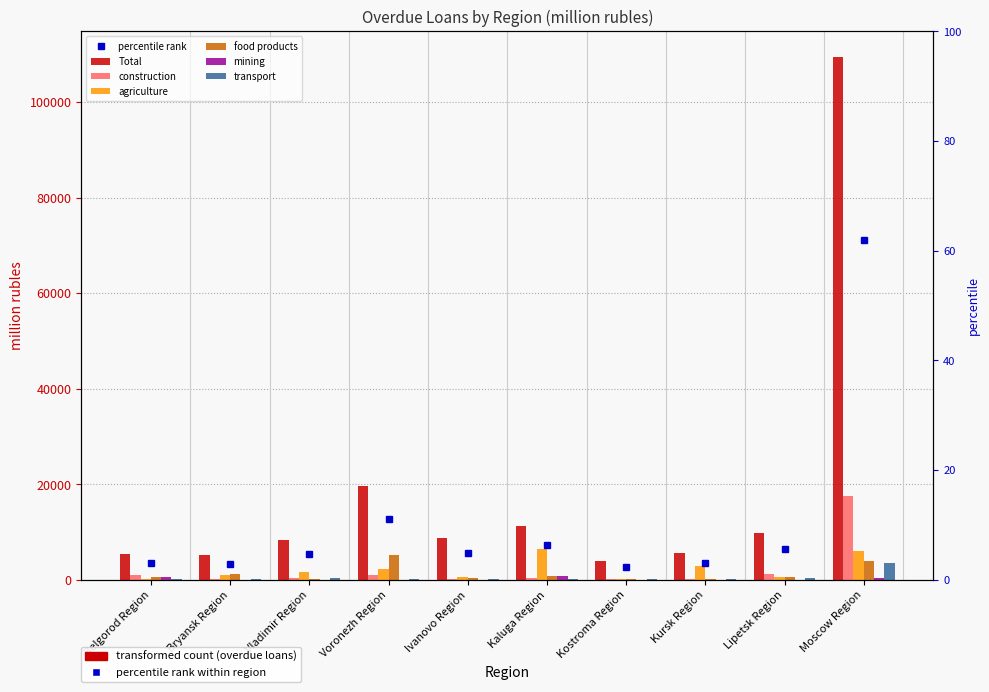

What is the total value across all series at Lipetsk Region?

12521